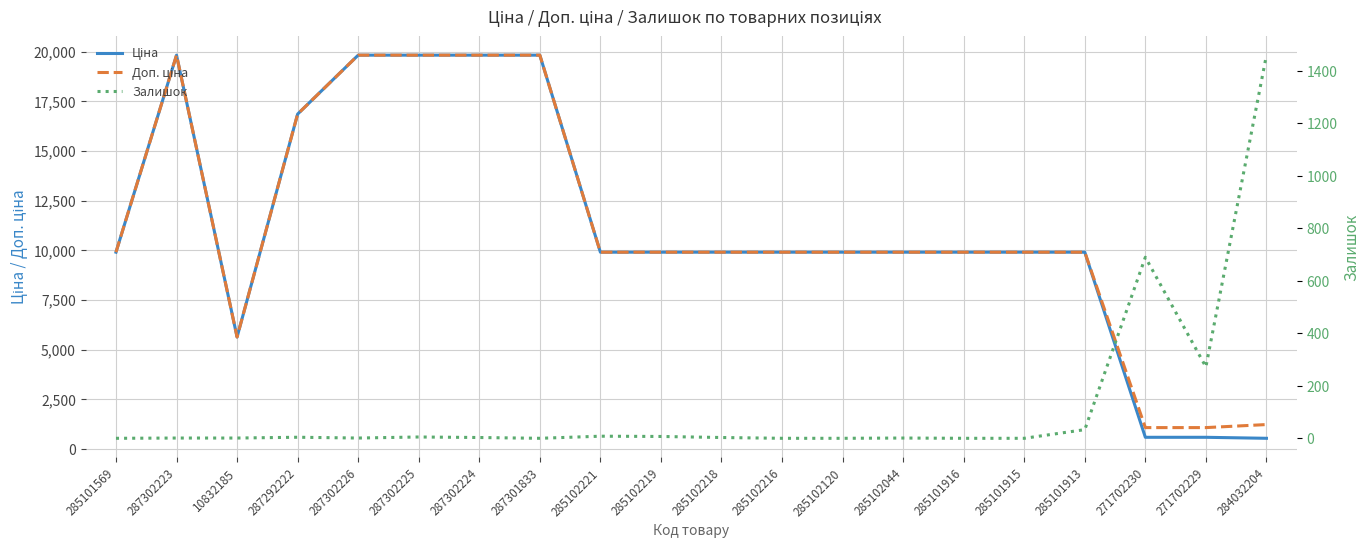

At which category does Ціна reach its first local peak?

287302223